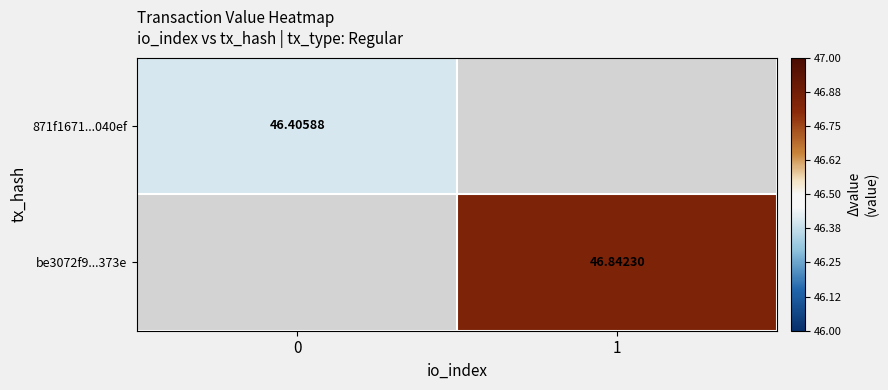

At how many categories does at least one series exceed 46?

2